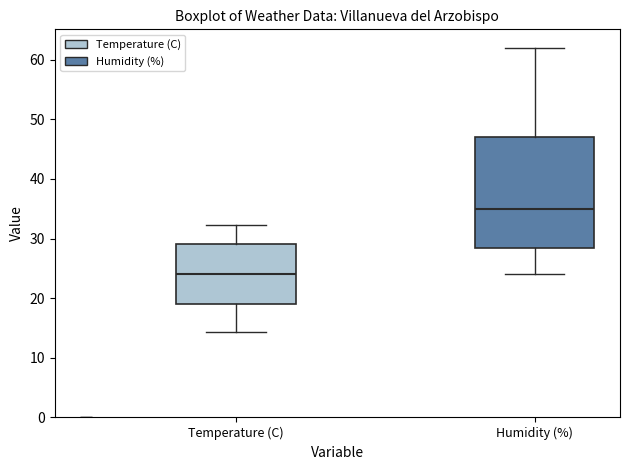

Reading left to right, transcribe this box plot: for each box, give where its median line is, the range the box spans, and where its two whiskers end, as read against the y-axis. The values are not printed on the chart, so give them approximately, as read against the axis.

Temperature (C): median 24, box 19 to 29, whiskers 14 to 32
Humidity (%): median 35, box 29 to 47, whiskers 24 to 62